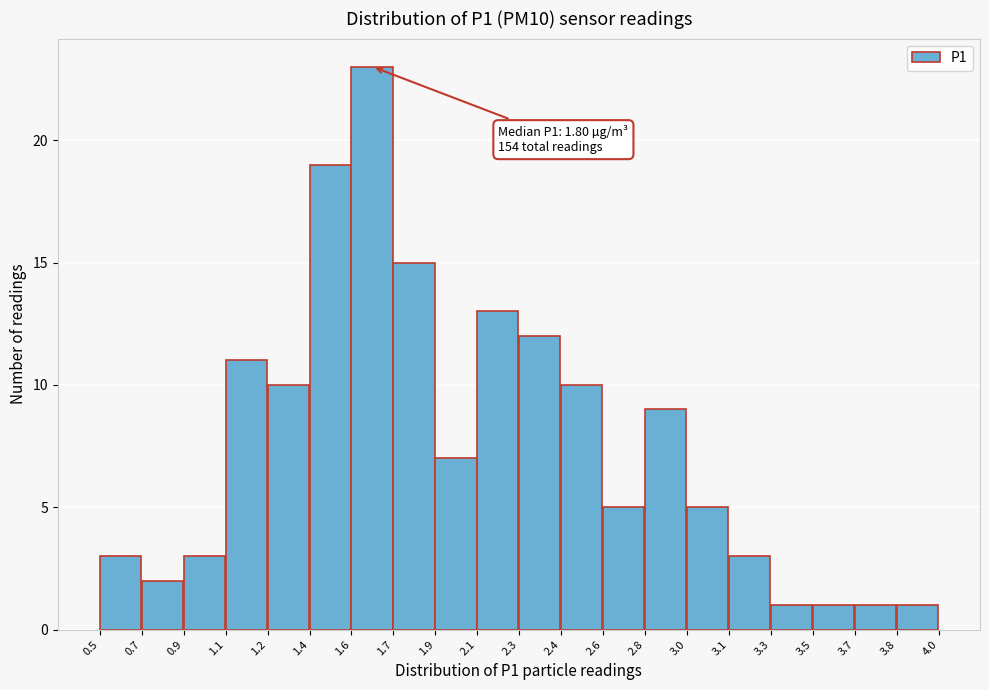

Reading left to right, list all the values displayed in this chart.

3	2	3	11	10	19	23	15	7	13	12	10	5	9	5	3	1	1	1	1